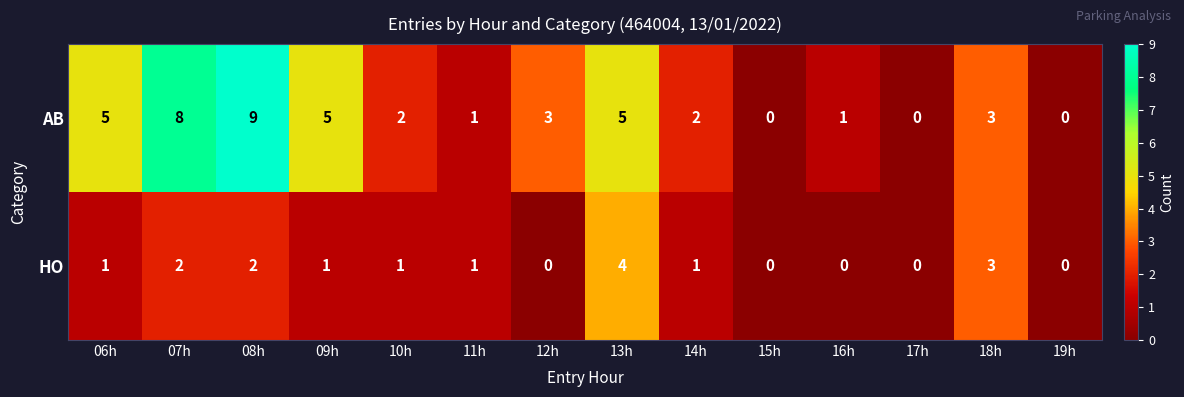

Which series has the largest total across all categories?

AB